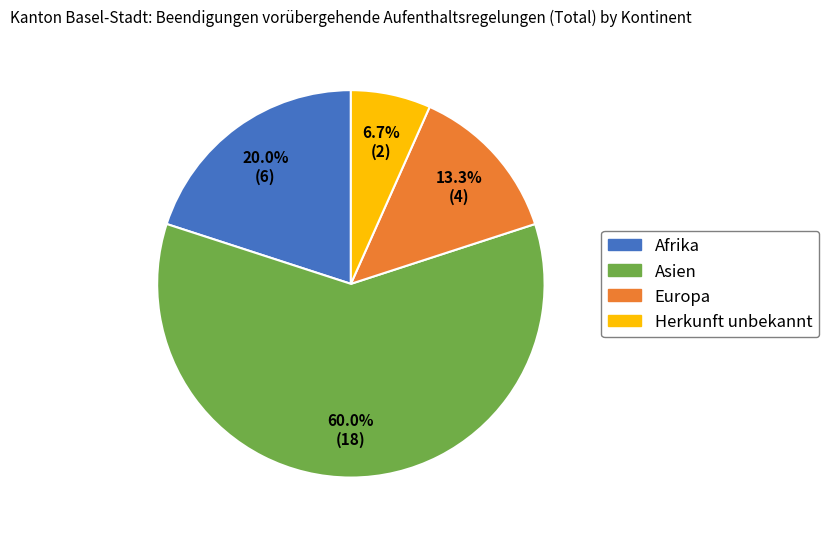

To the nearest percent, what percentage of the pie is Herkunft unbekannt?

7%